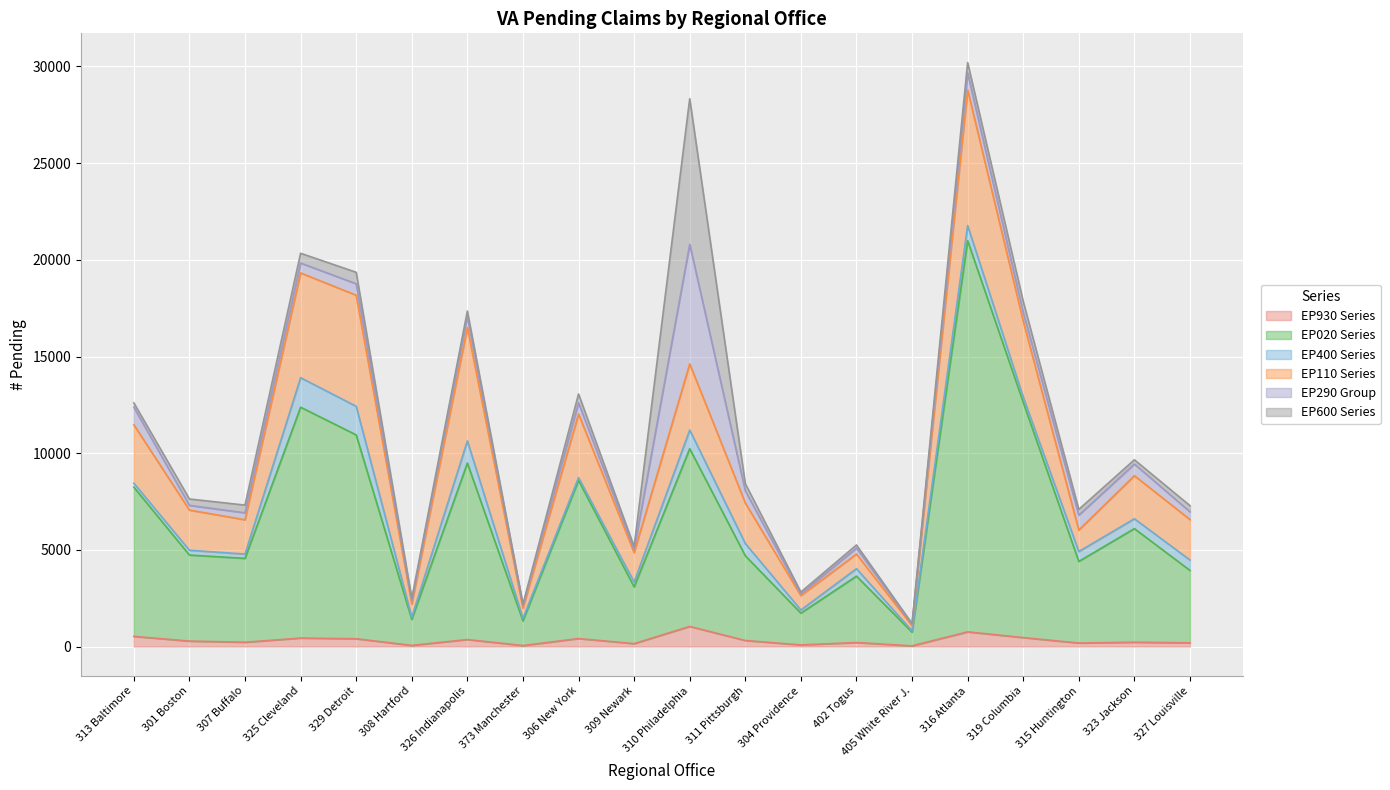

The EP110 Series series shows 8037 at 329 Detroit. True or false?

False